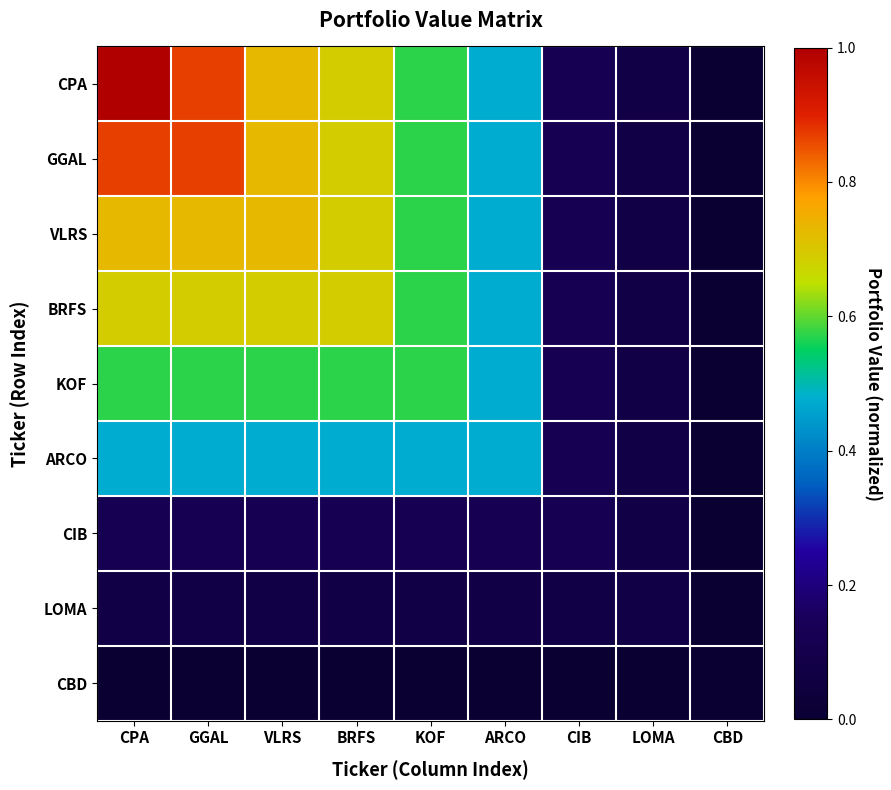

At KOF, list the series in order from largest to smallest.

CPA, GGAL, VLRS, BRFS, KOF, ARCO, CIB, LOMA, CBD